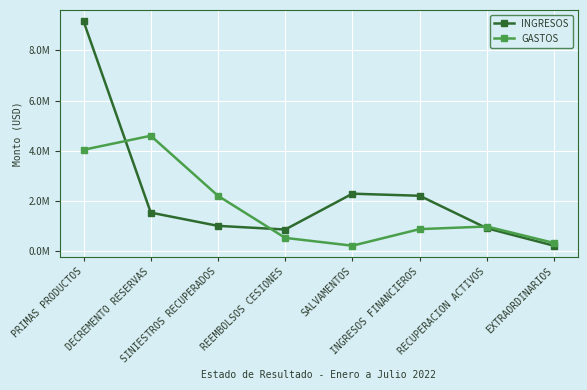

What is the label of the 3rd point from the right?

INGRESOS FINANCIEROS